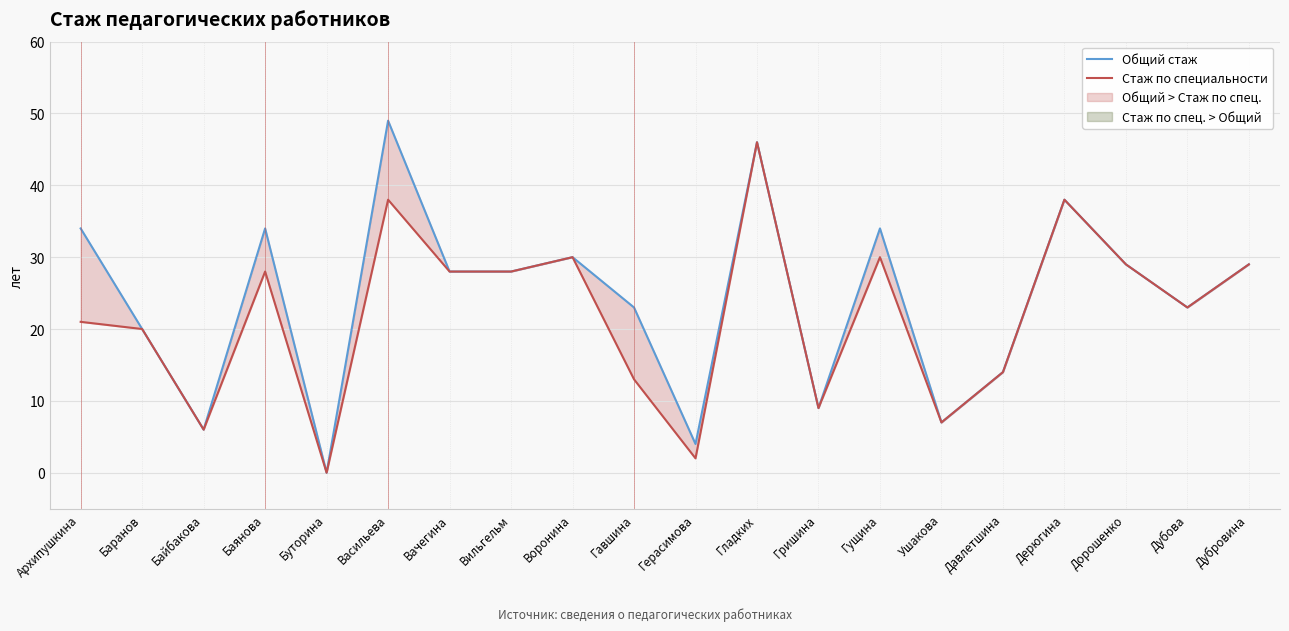

The Стаж по специальности series shows 9 at Гущина. True or false?

False